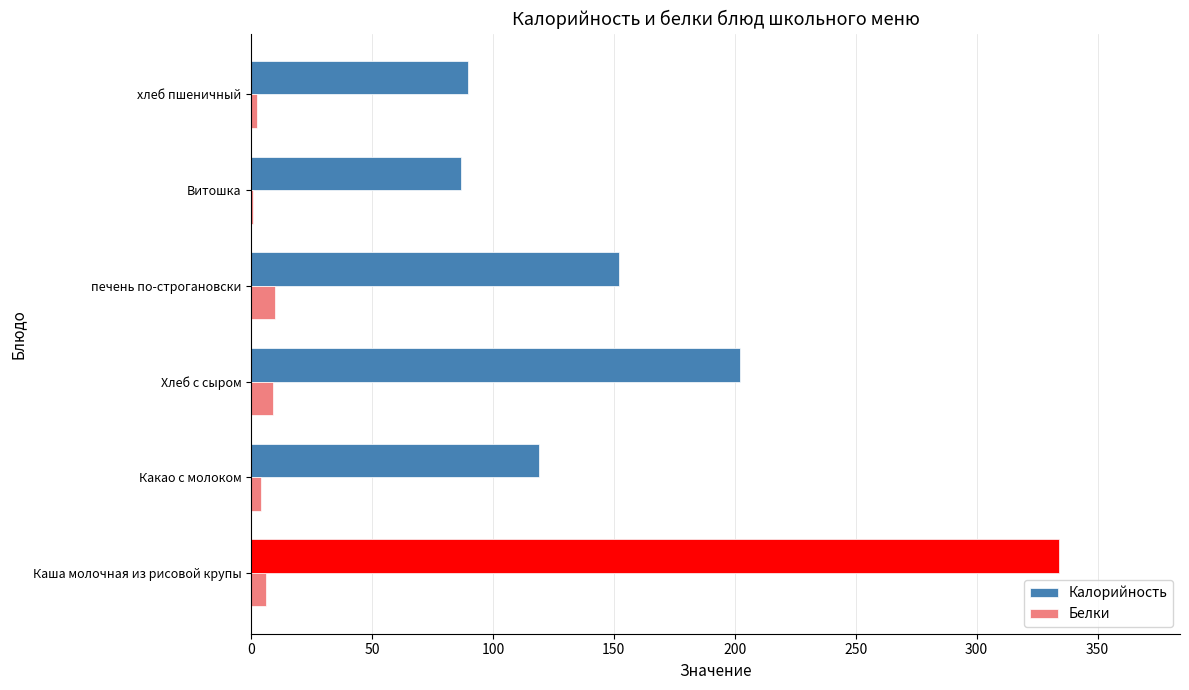

Is it true that Калорийность equals 119.0 at Какао с молоком?

True